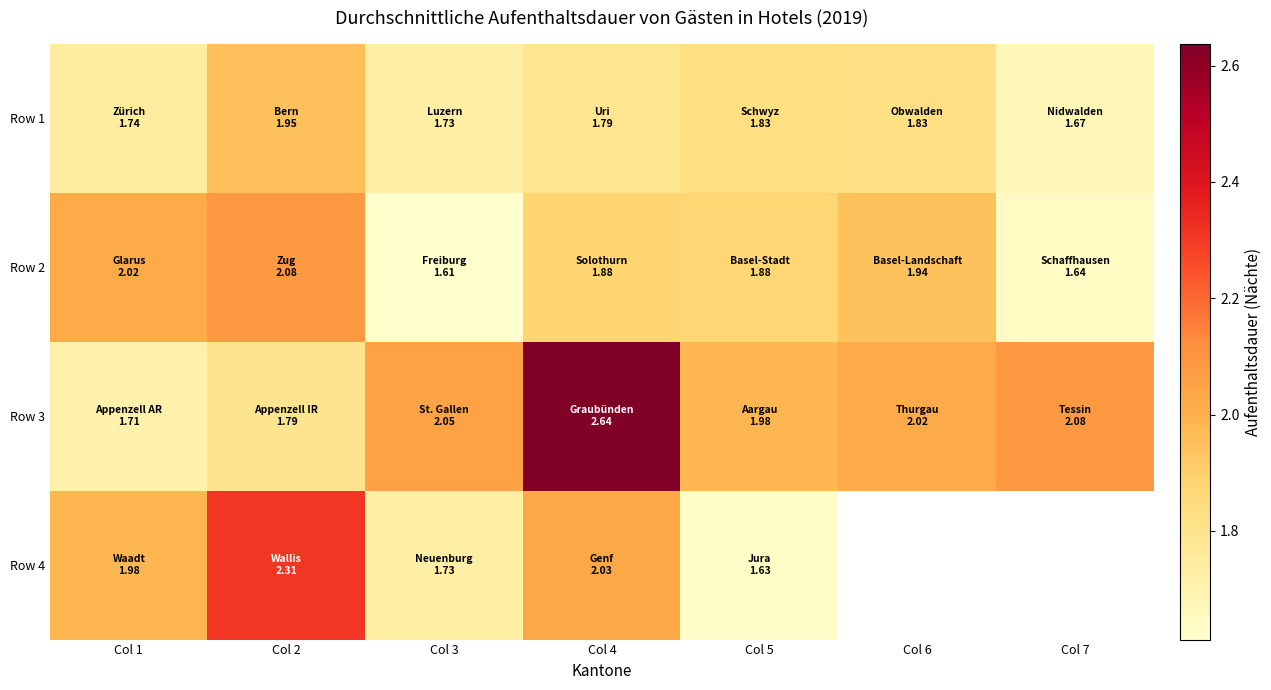

Count the number of categories in the chart.

7